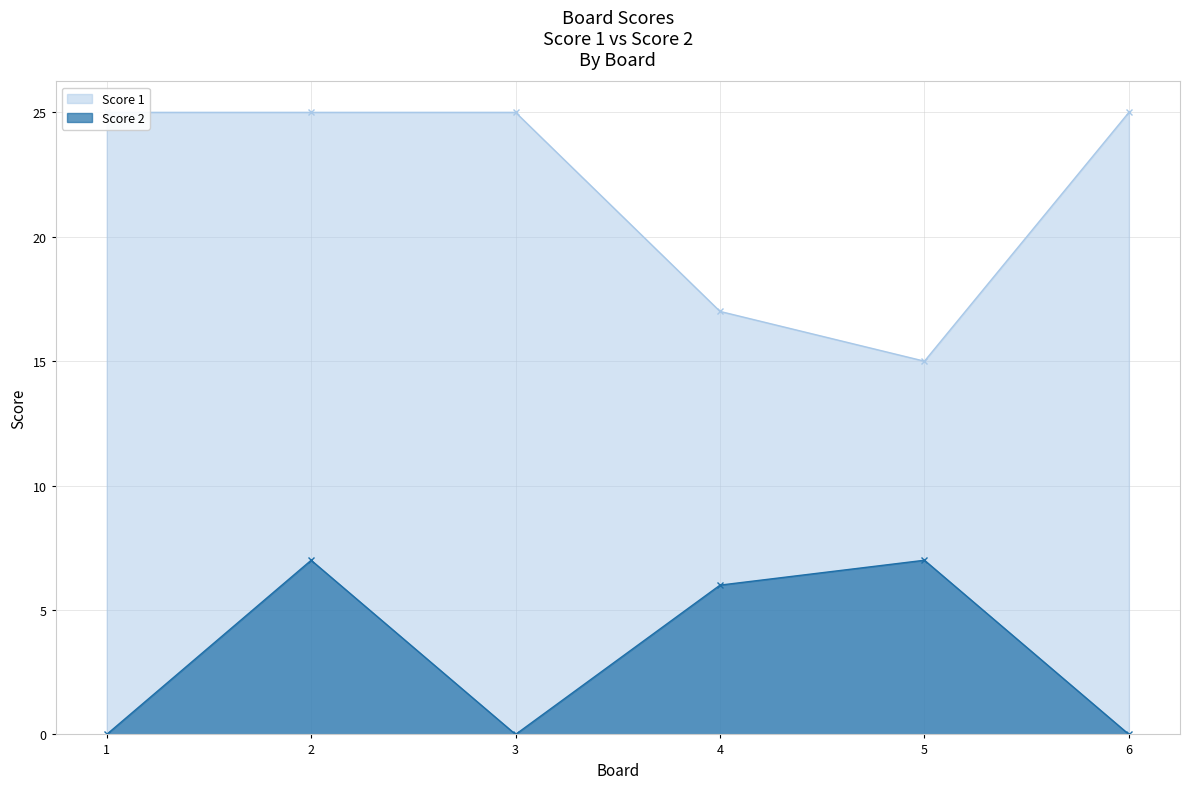

True or false: Score 2 and Score 1 cross at least once.

False